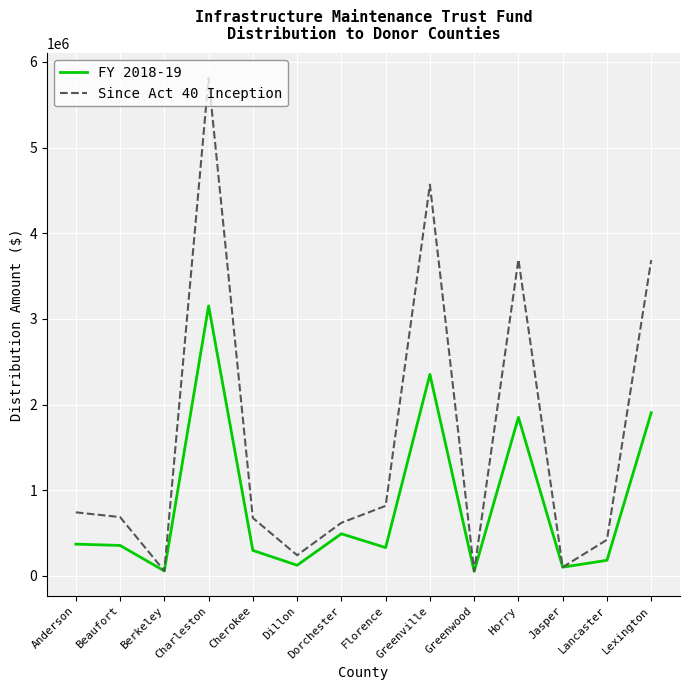

The value of Since Act 40 Inception at Dorchester is 297055. True or false?

False